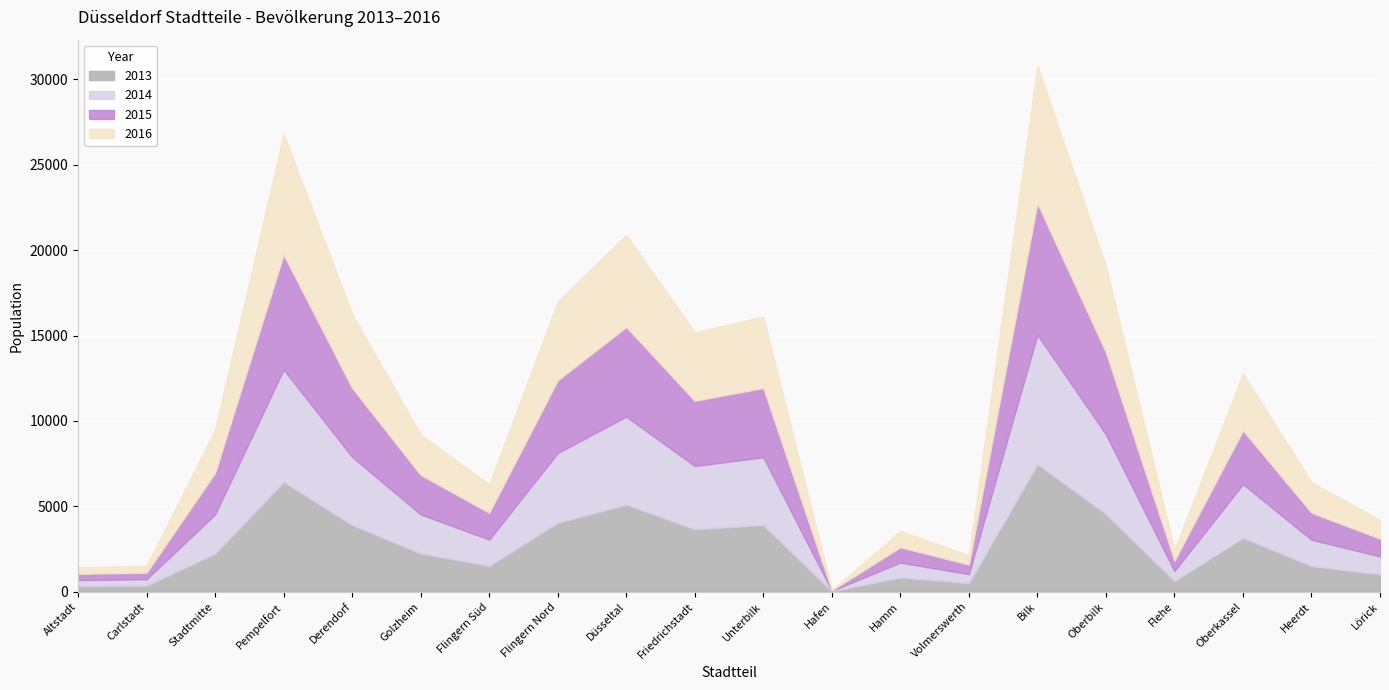

At which category is the sum across all series the highest?

Bilk